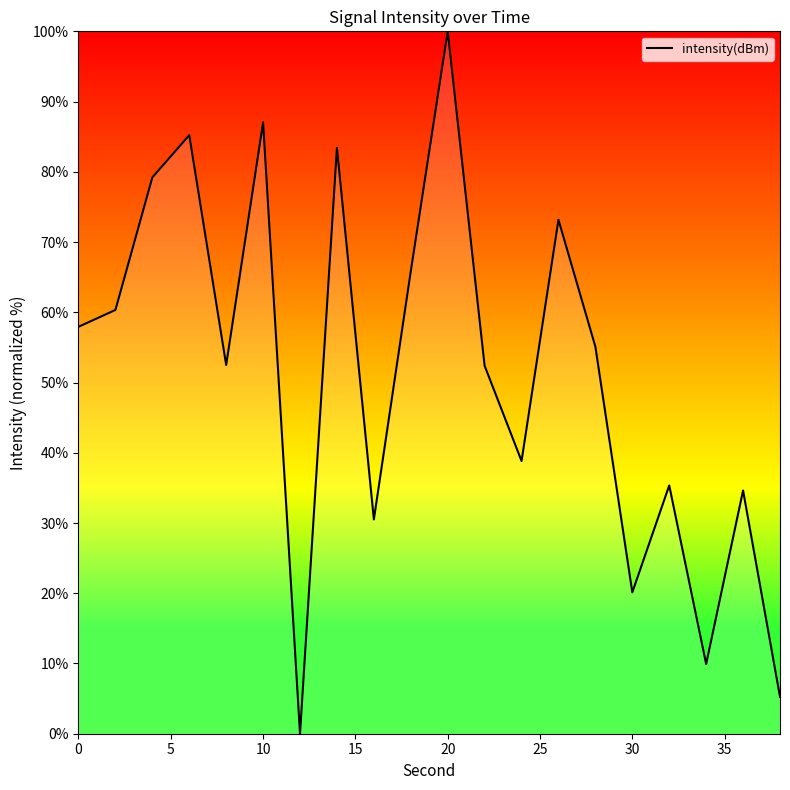

What is the difference between the maximum and minimum values?

100.0